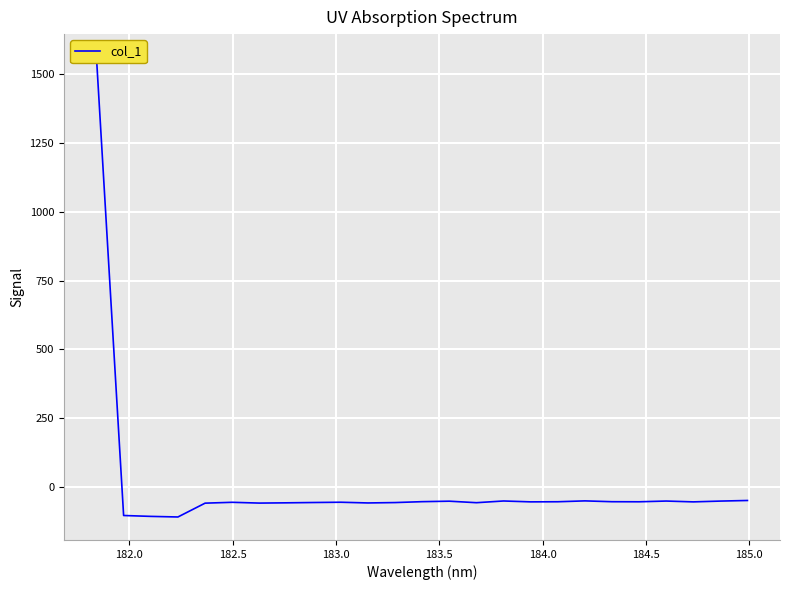

True or false: the data shows -79.6 at 15.

False